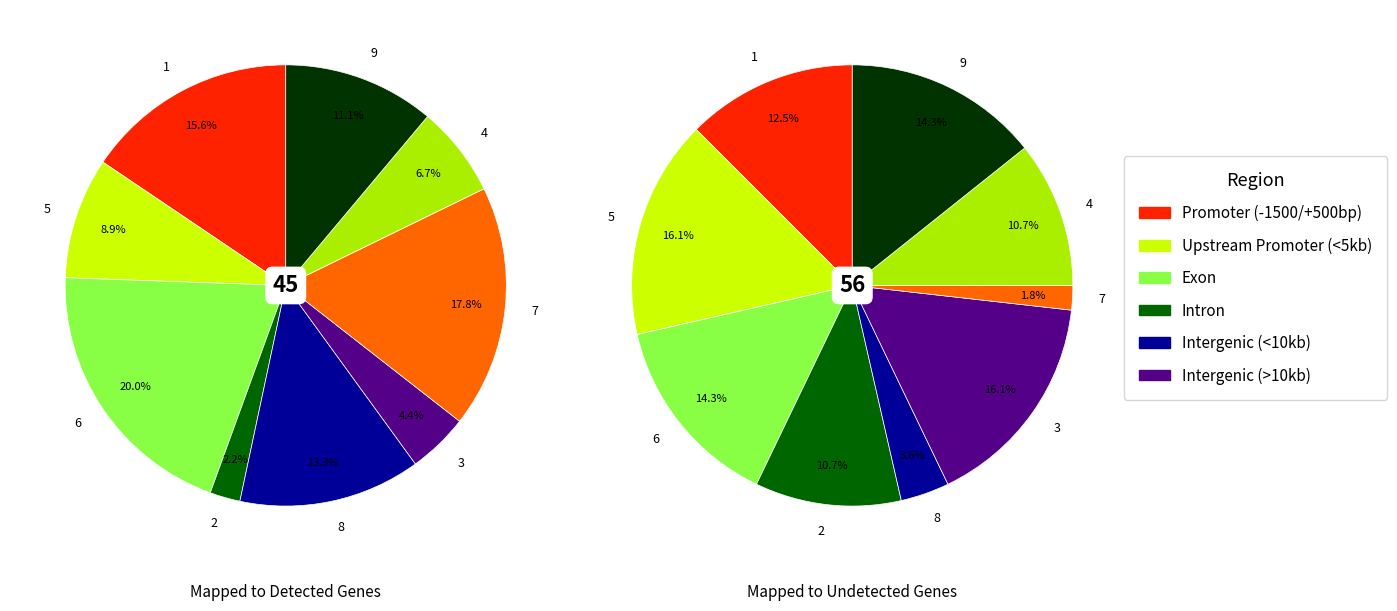

The 8 slice represents 13% of the pie. True or false?

True